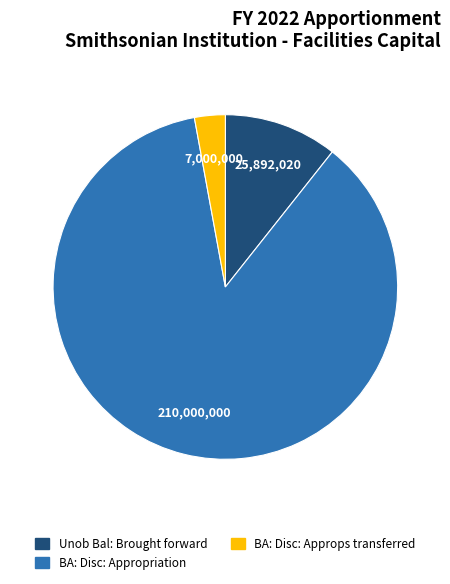

Is there a majority slice in this chart?

Yes